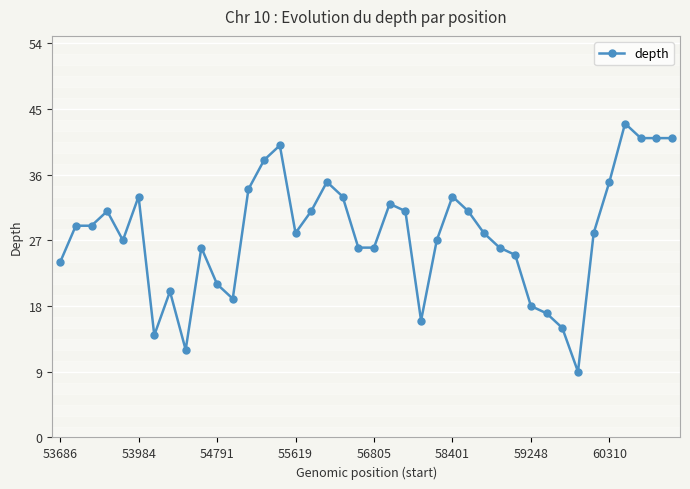

What is the minimum value shown in the chart?

9